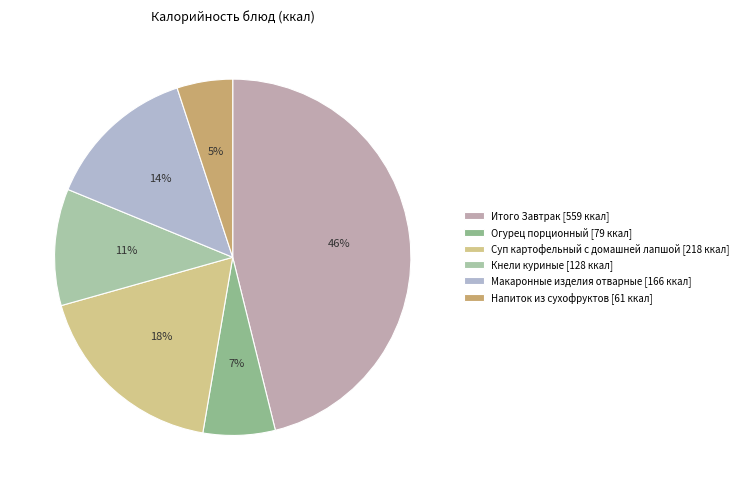

What is the smallest slice in the pie chart?

Напиток из сухофруктов